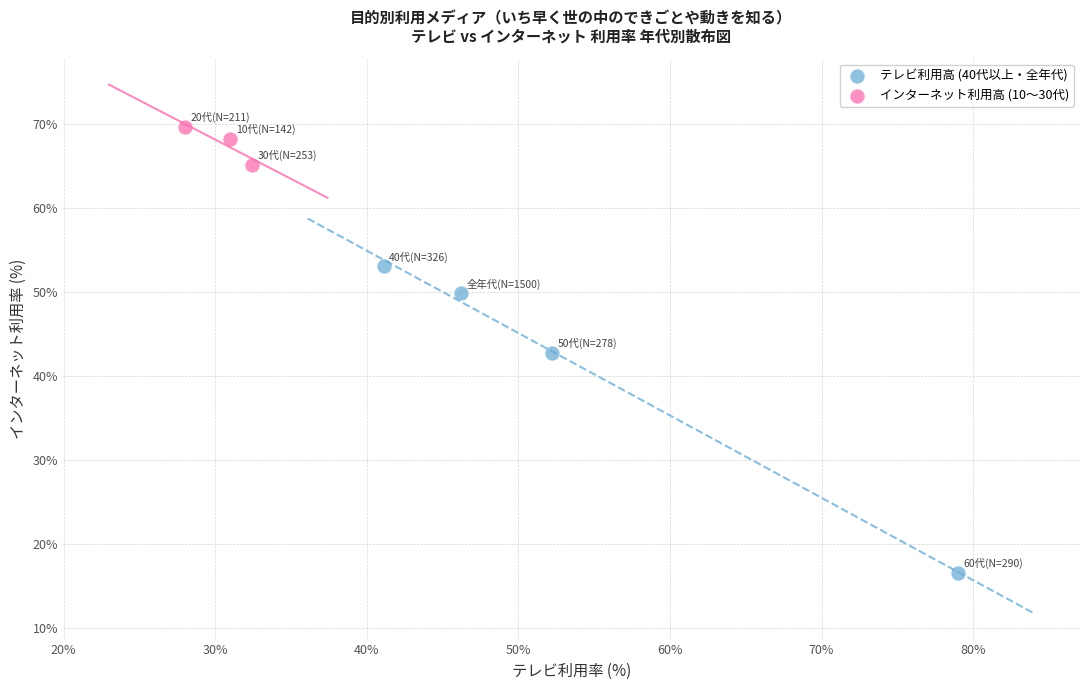

Which series reaches the maximum Y coordinate?

インターネット利用高 (10〜30代)